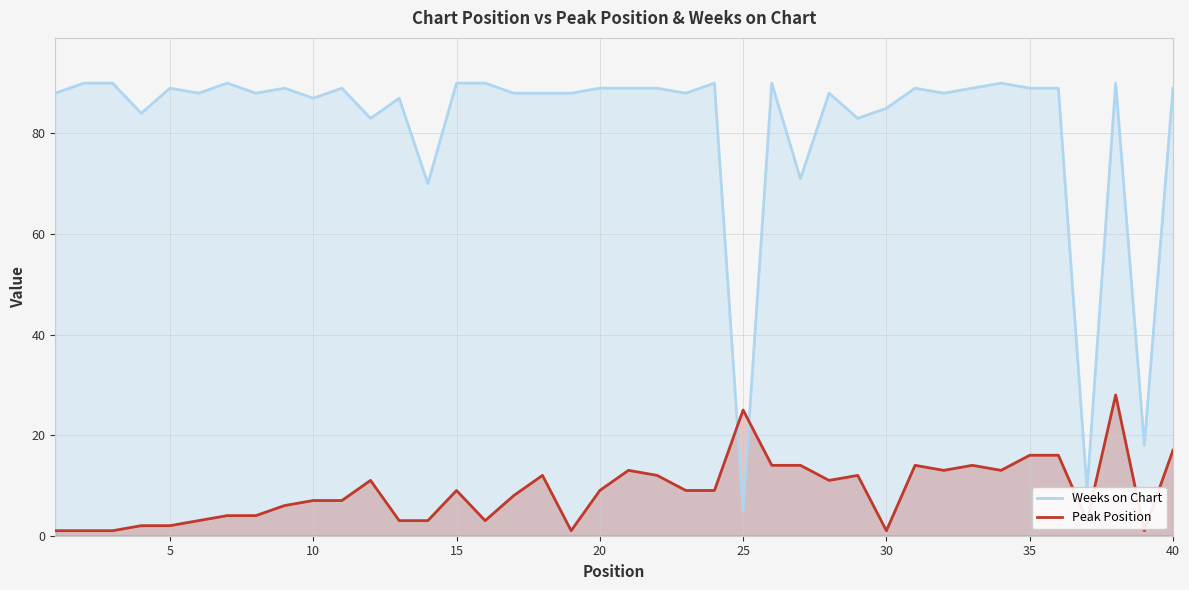

Rank the series by their average value, from highest to lowest.

Weeks on Chart, Peak Position